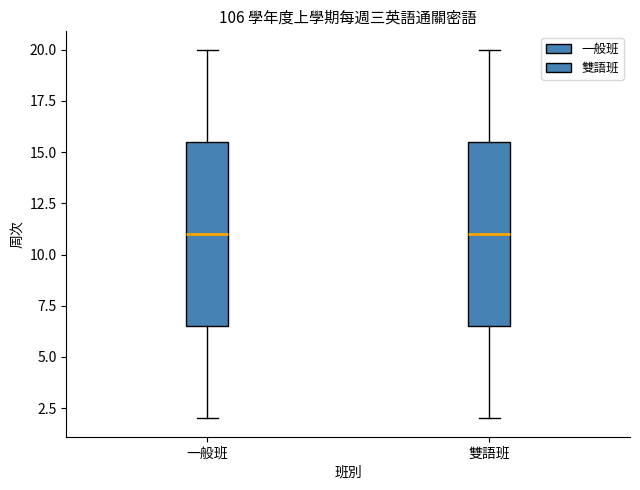

Reading left to right, read every box against the y-axis: the position of its median line, the range the box covers, and the ends of its whiskers. The values are not printed on the chart, so give them approximately, as read against the axis.

一般班: median 11.0, box 6.5 to 15.5, whiskers 2.0 to 20.0
雙語班: median 11.0, box 6.5 to 15.5, whiskers 2.0 to 20.0